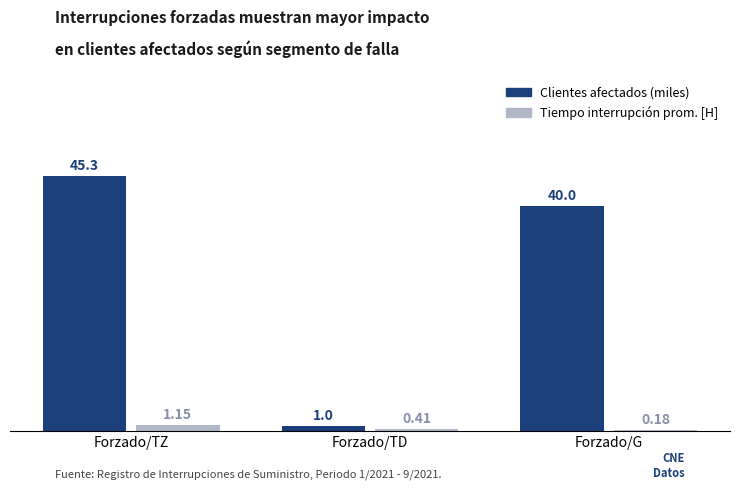

Which label corresponds to the smallest value in the chart?

Forzado/G